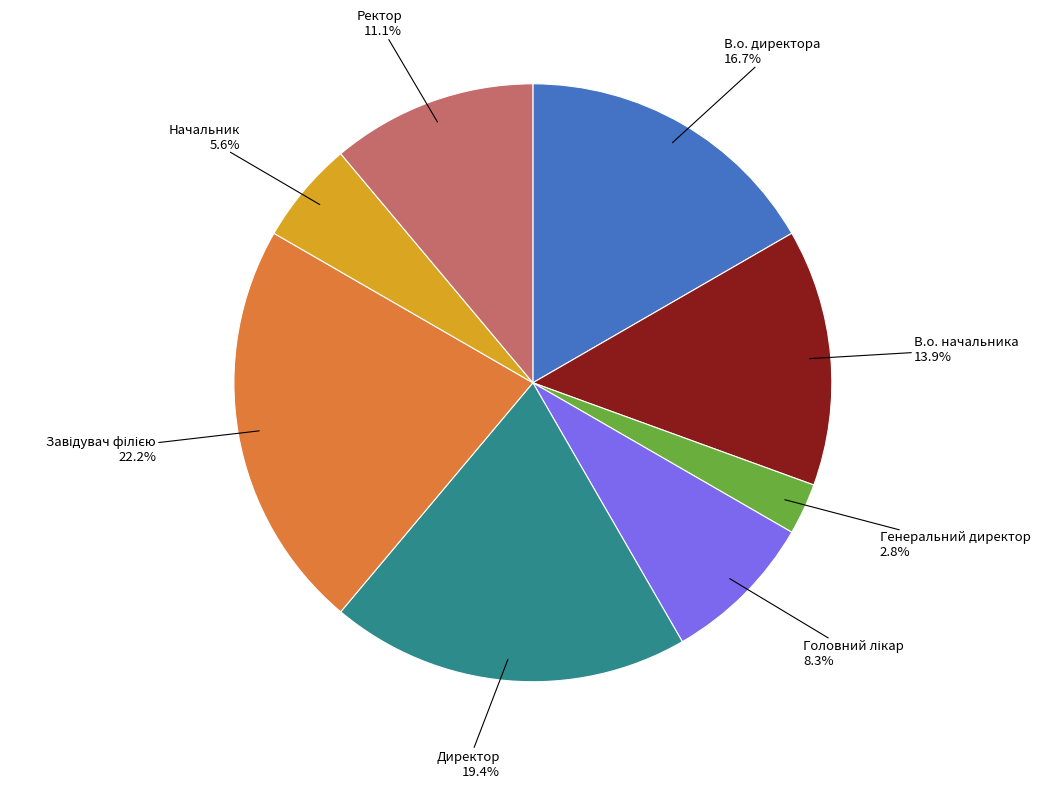

Is Начальник the majority of the pie?

No